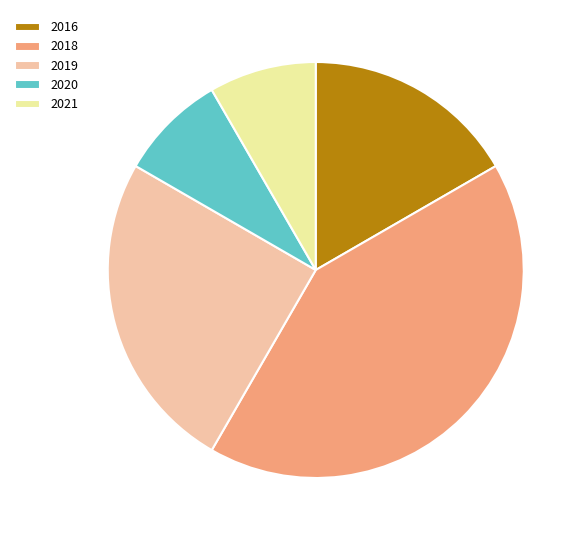

True or false: 2021 accounts for 14% of the total.

False